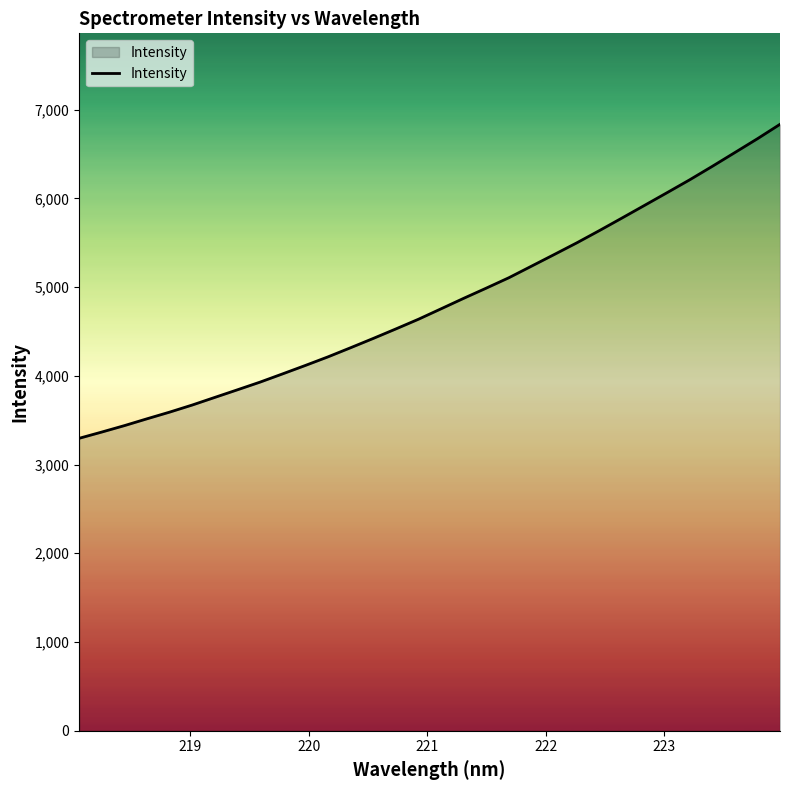

What is the greatest value displayed?

6834.4